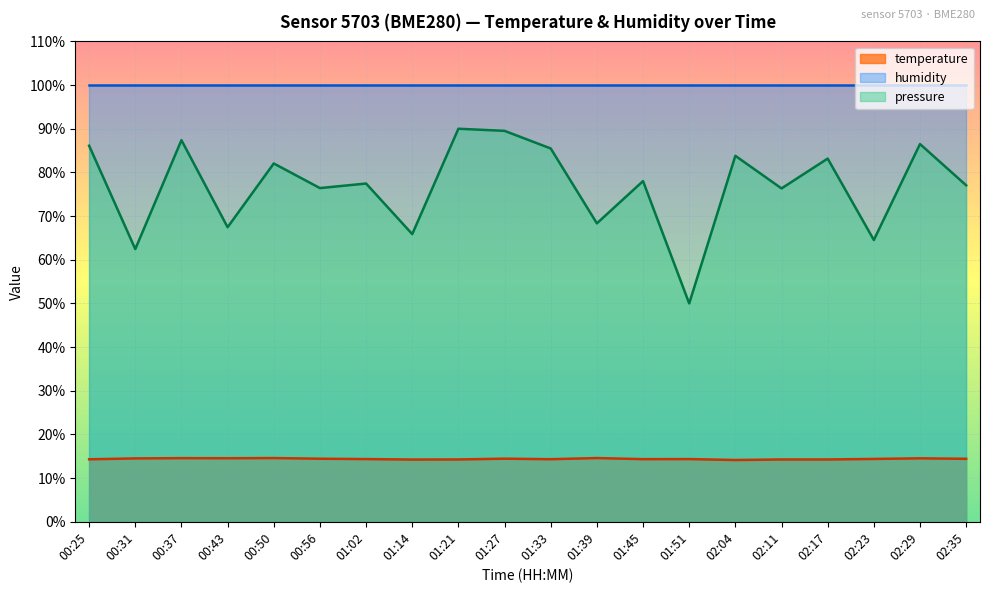

Does the chart display data point markers on the line(s)?

No